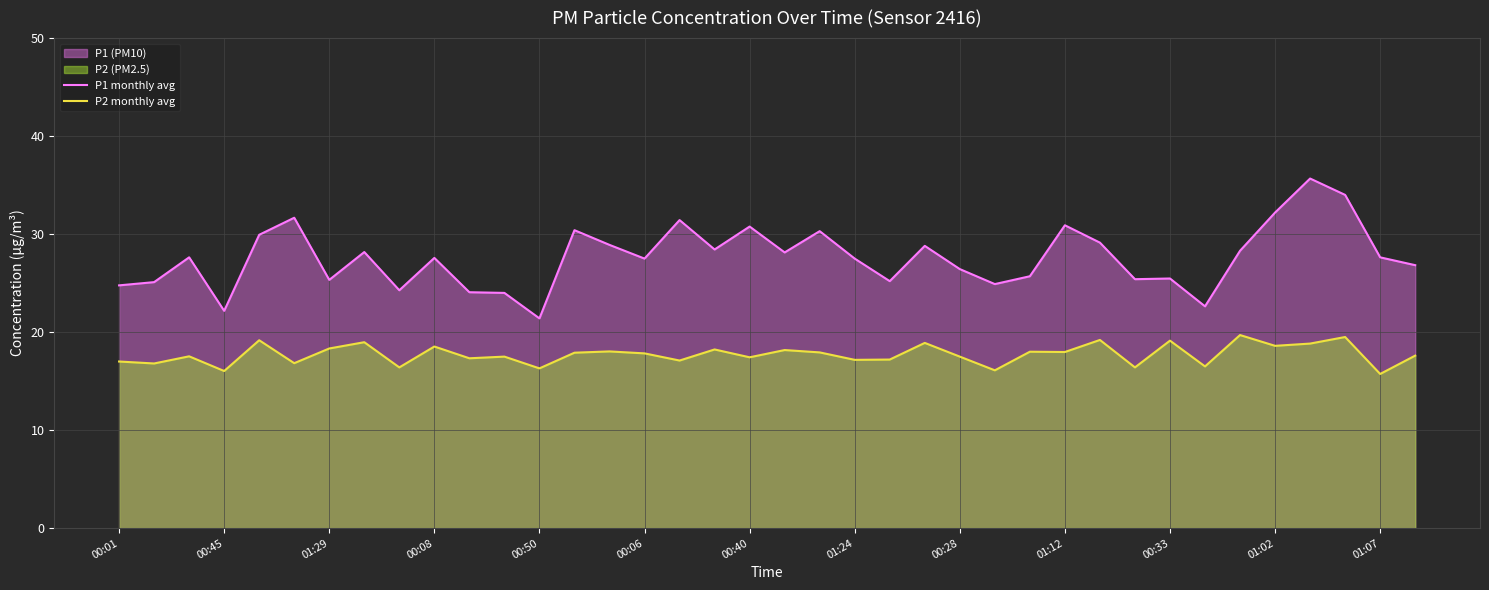

True or false: P2 monthly avg has a value of 18.3 at 01:29.

True